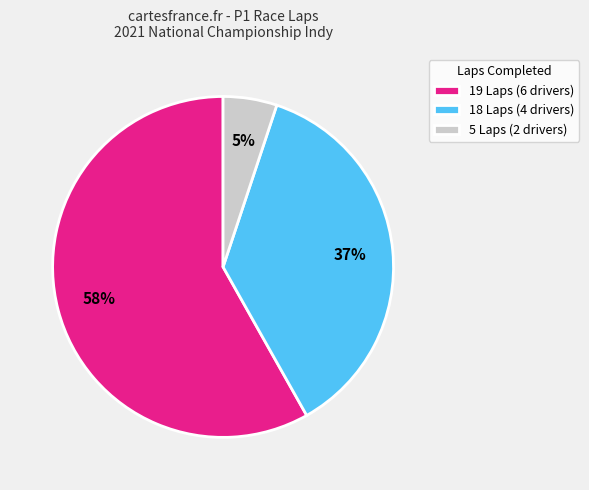

Count the number of slices in the pie.

3